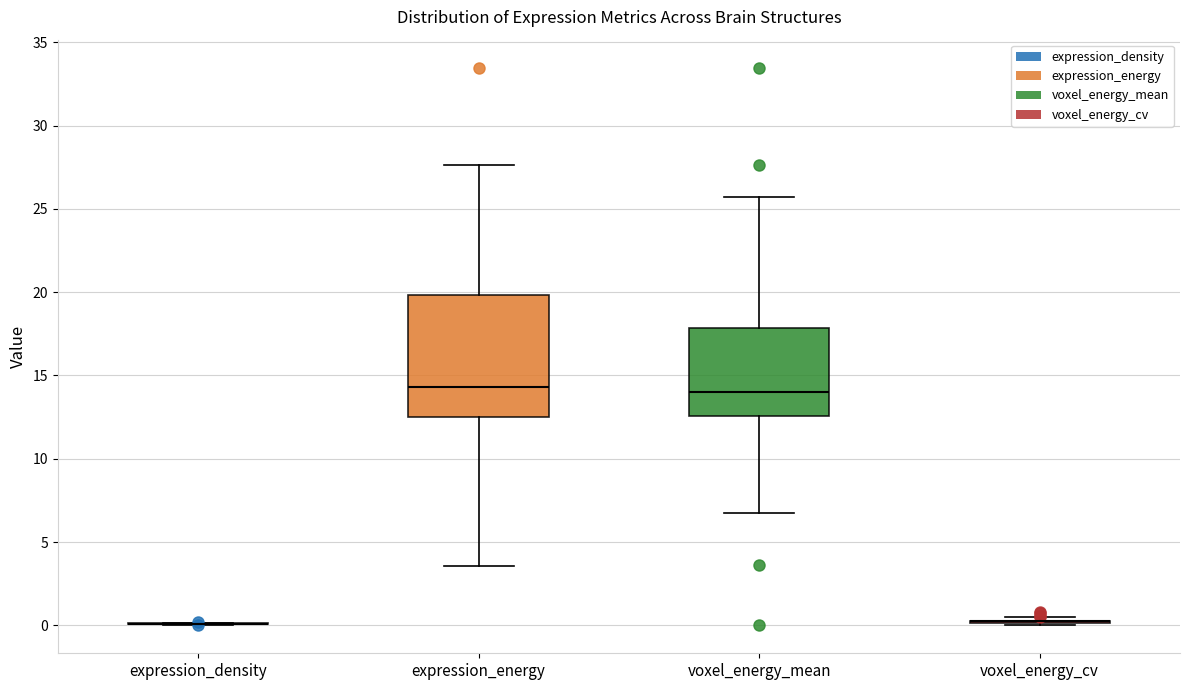

Where does the upper whisker of the box for voxel_energy_mean end on the y-axis? The values are not printed on the chart, so give them approximately, as read against the axis.

25.5